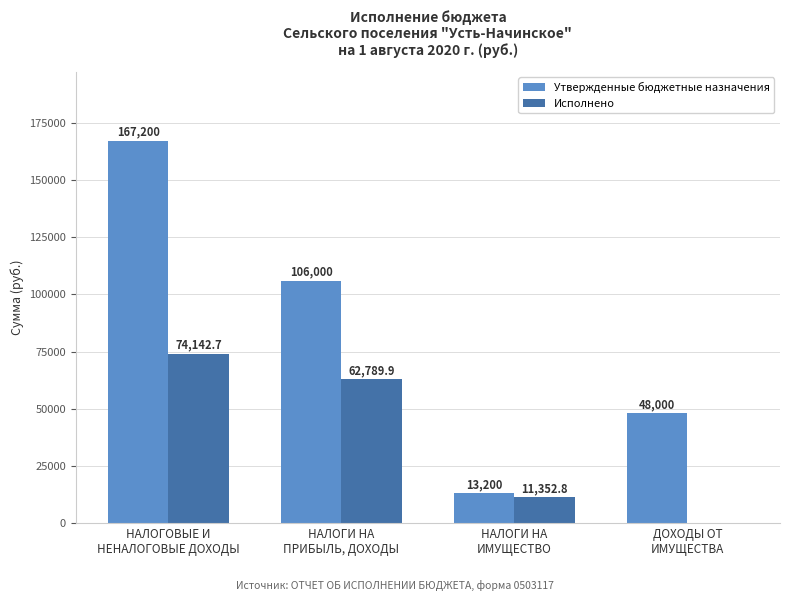

Reading left to right, transcribe all the data shown in this chart.

Утвержденные бюджетные назначения: НАЛОГОВЫЕ И
НЕНАЛОГОВЫЕ ДОХОДЫ=167200.0	НАЛОГИ НА
ПРИБЫЛЬ, ДОХОДЫ=106000.0	НАЛОГИ НА
ИМУЩЕСТВО=13200.0	ДОХОДЫ ОТ
ИМУЩЕСТВА=48000.0
Исполнено: НАЛОГОВЫЕ И
НЕНАЛОГОВЫЕ ДОХОДЫ=74142.7	НАЛОГИ НА
ПРИБЫЛЬ, ДОХОДЫ=62789.9	НАЛОГИ НА
ИМУЩЕСТВО=11352.8	ДОХОДЫ ОТ
ИМУЩЕСТВА=0.0